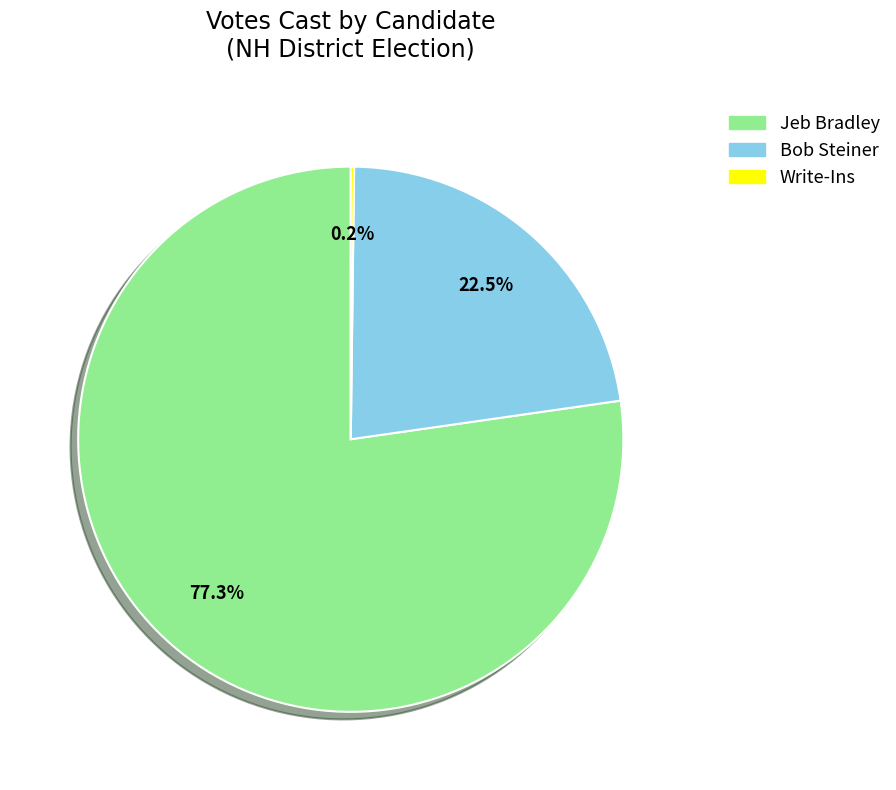

What is the total percentage of Jeb Bradley and Bob Steiner?

99.8%